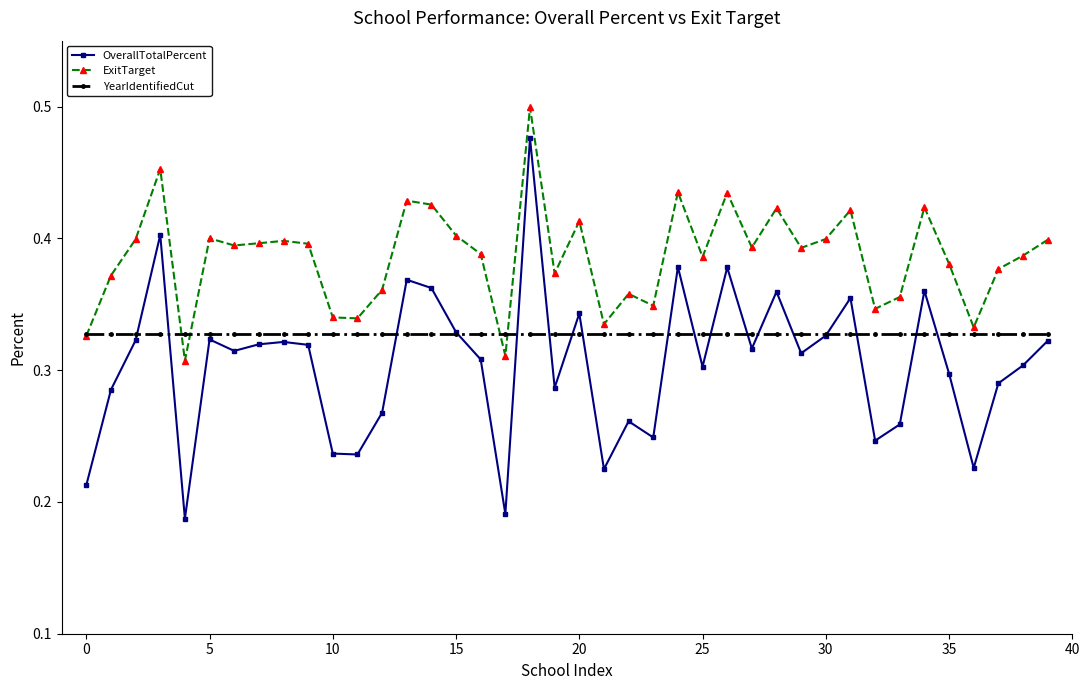

How many times do YearIdentifiedCut and OverallTotalPercent cross each other?

18